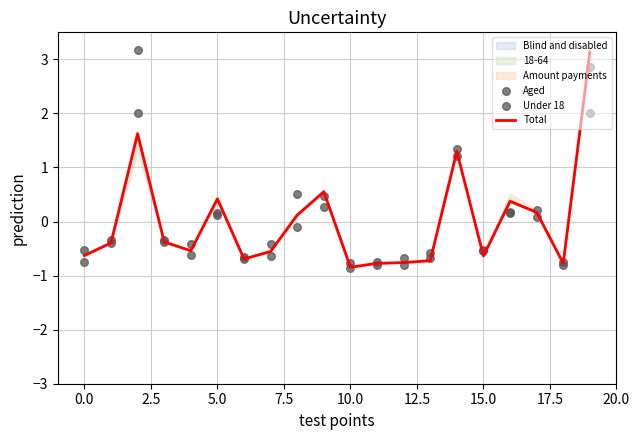

Which series has the largest total across all categories?

Aged